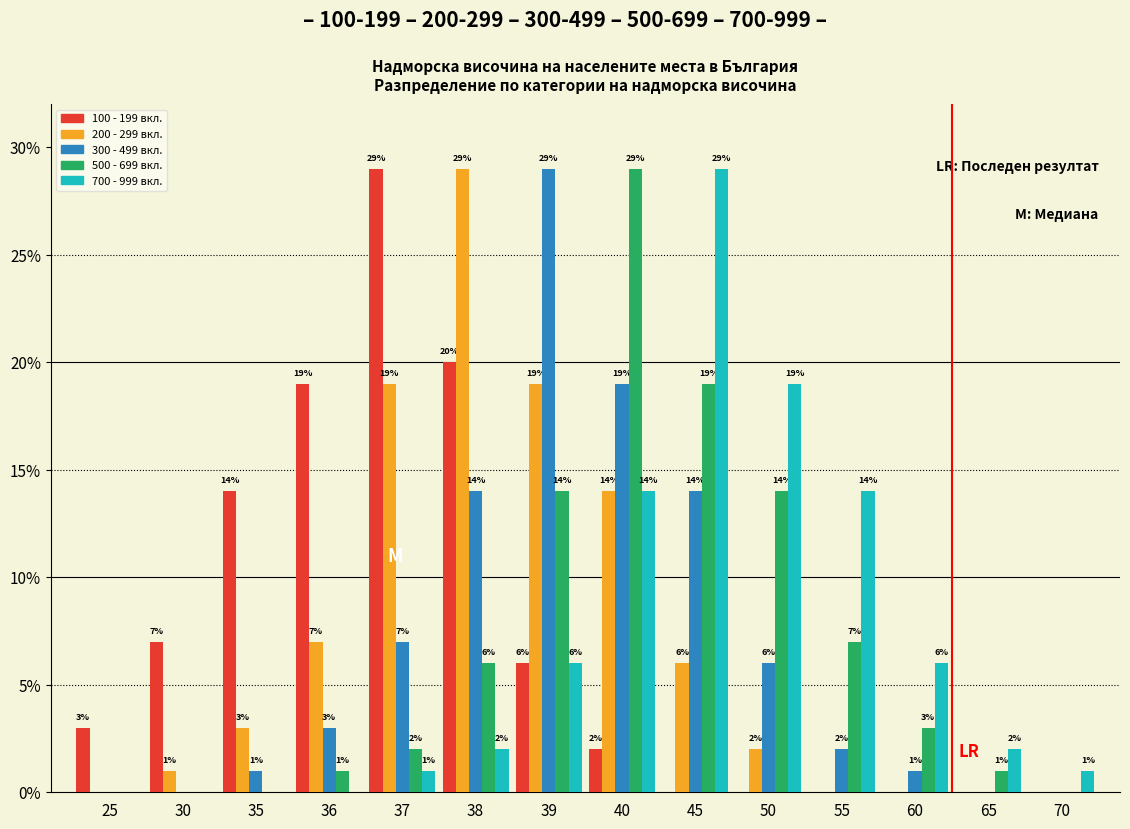

Reading right to left, list all the values displayed in this chart.

100 - 199 вкл.: 70=0	65=0	60=0	55=0	50=0	45=0	40=2	39=6	38=20	37=29	36=19	35=14	30=7	25=3
200 - 299 вкл.: 70=0	65=0	60=0	55=0	50=2	45=6	40=14	39=19	38=29	37=19	36=7	35=3	30=1	25=0
300 - 499 вкл.: 70=0	65=0	60=1	55=2	50=6	45=14	40=19	39=29	38=14	37=7	36=3	35=1	30=0	25=0
500 - 699 вкл.: 70=0	65=1	60=3	55=7	50=14	45=19	40=29	39=14	38=6	37=2	36=1	35=0	30=0	25=0
700 - 999 вкл.: 70=1	65=2	60=6	55=14	50=19	45=29	40=14	39=6	38=2	37=1	36=0	35=0	30=0	25=0